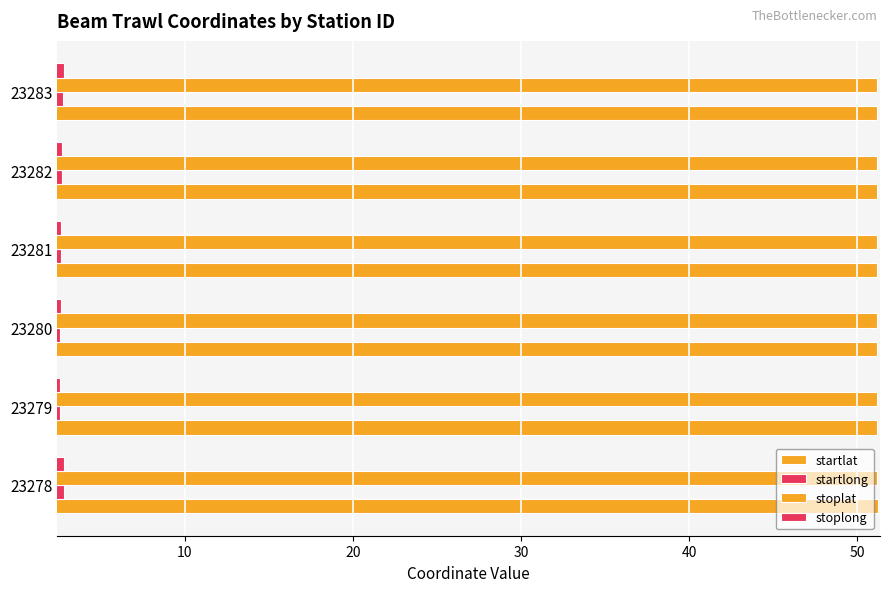

What is the value of the startlong bar at the 3rd from the left?

2.6